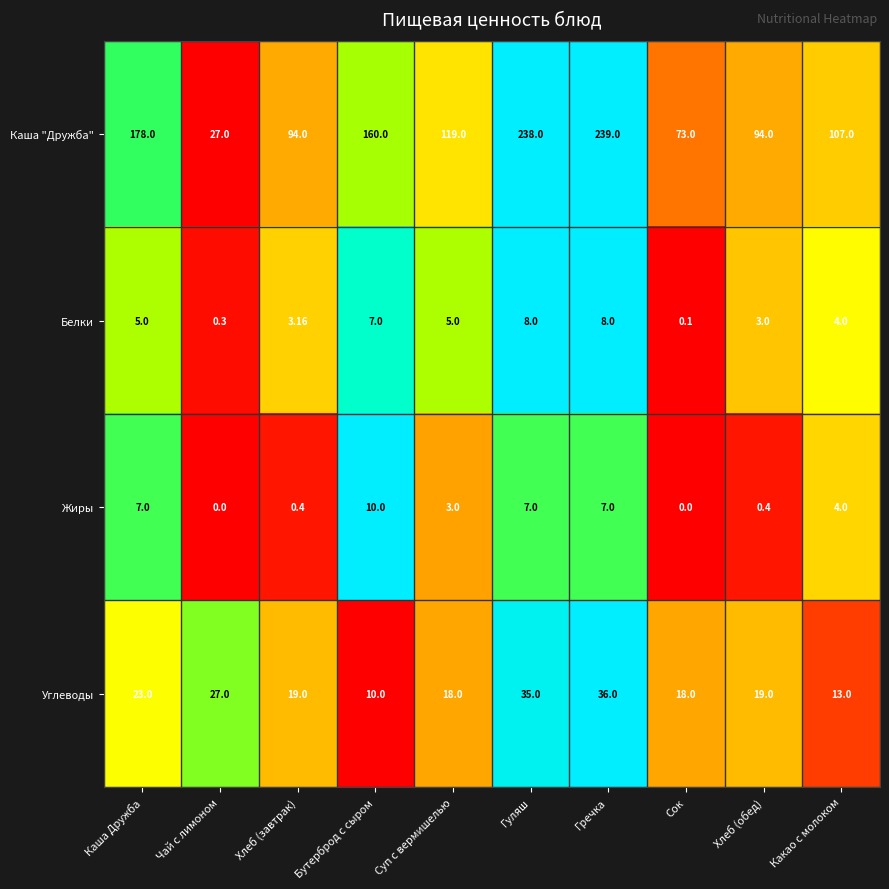

At how many categories does at least one series exceed 0?

10